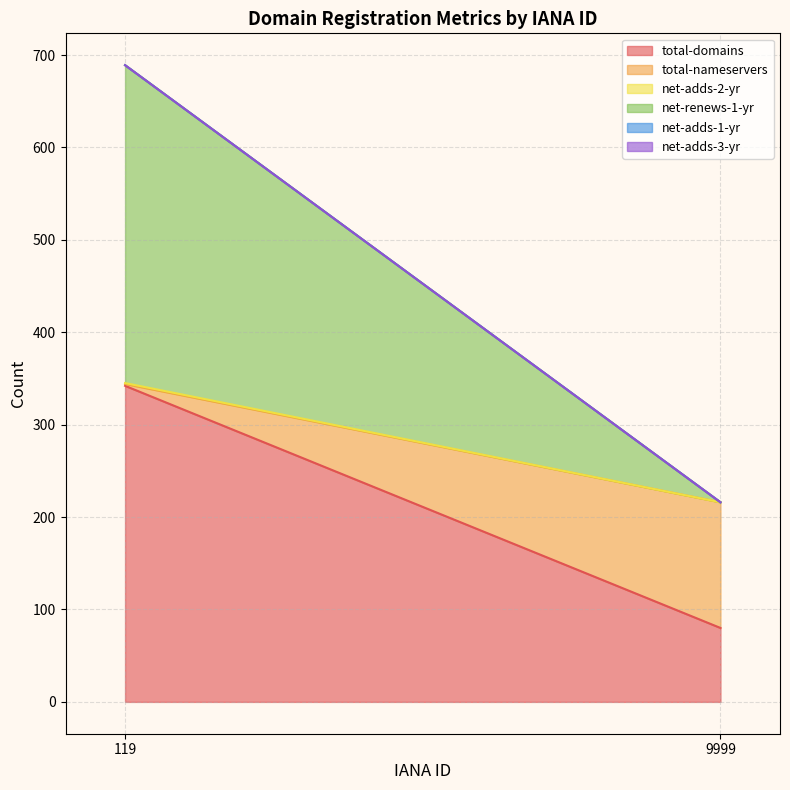

Read the net-renews-1-yr value at 119.

344